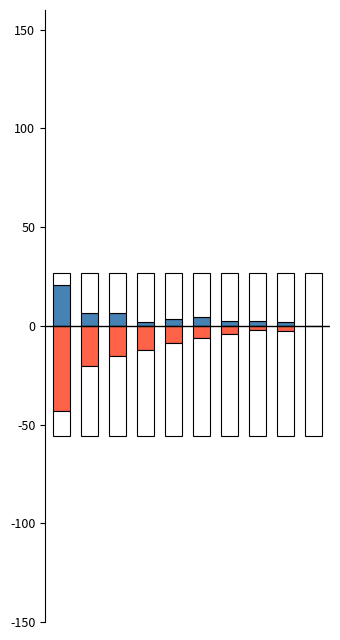

Reading left to right, list all the values displayed in this chart.

導入量: 0=20.8	1=6.4	2=6.4	3=2.0	4=3.5	5=4.3	6=2.7	7=2.6	8=1.8	9=0.2
認定量（運転開始前）: 0=-43.0	1=-20.2	2=-15.4	3=-12.1	4=-8.7	5=-6.2	6=-4.0	7=-2.3	8=-2.8	9=-0.1